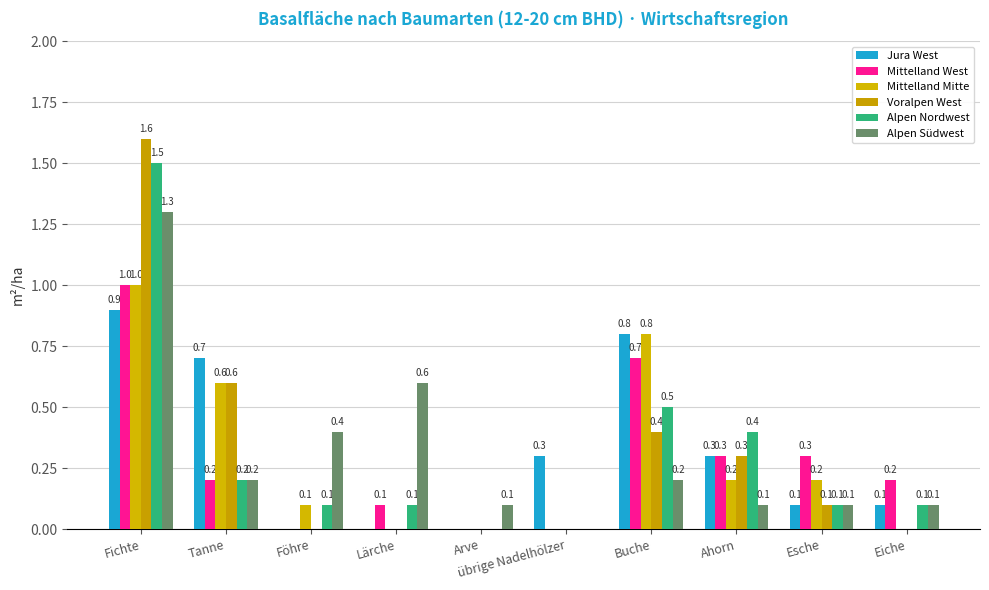

What are all the series names shown in the legend?

Jura West, Mittelland West, Mittelland Mitte, Voralpen West, Alpen Nordwest, Alpen Südwest